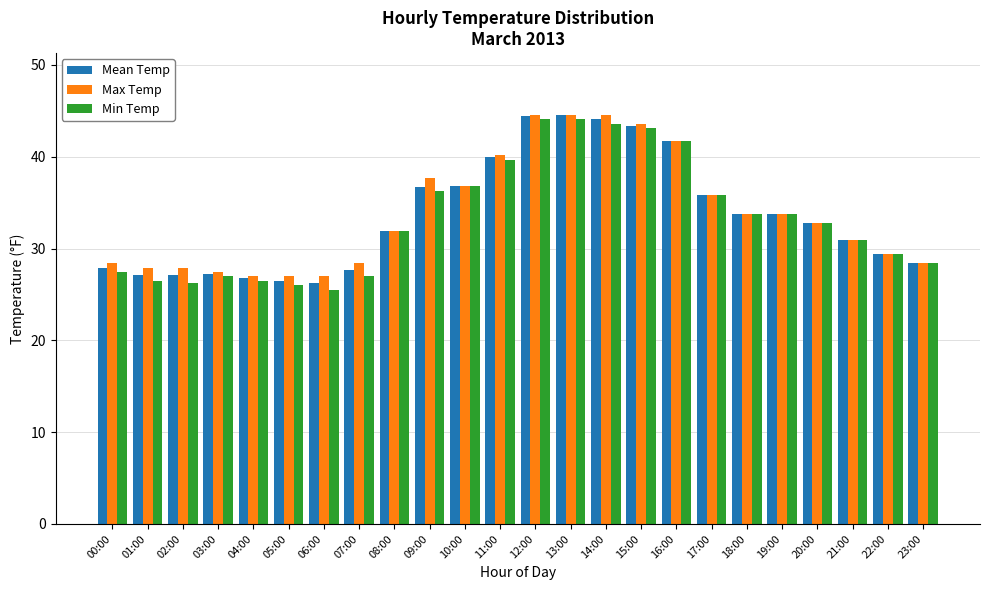

The Min Temp series shows 23.2 at 14:00. True or false?

False